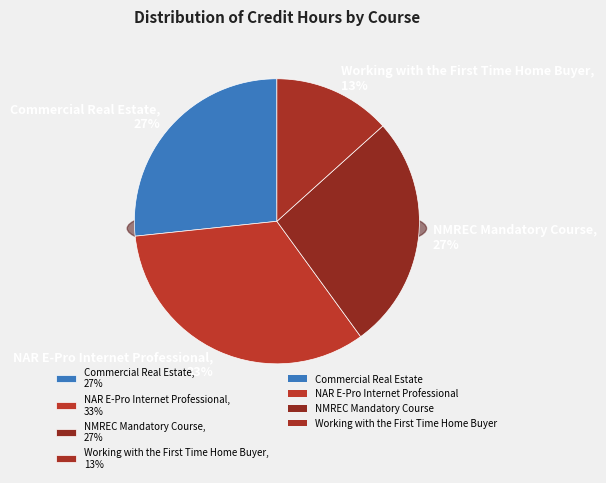

Rank the categories by value from highest to lowest.

NAR E-Pro Internet Professional, Commercial Real Estate, NMREC Mandatory Course, Working with the First Time Home Buyer